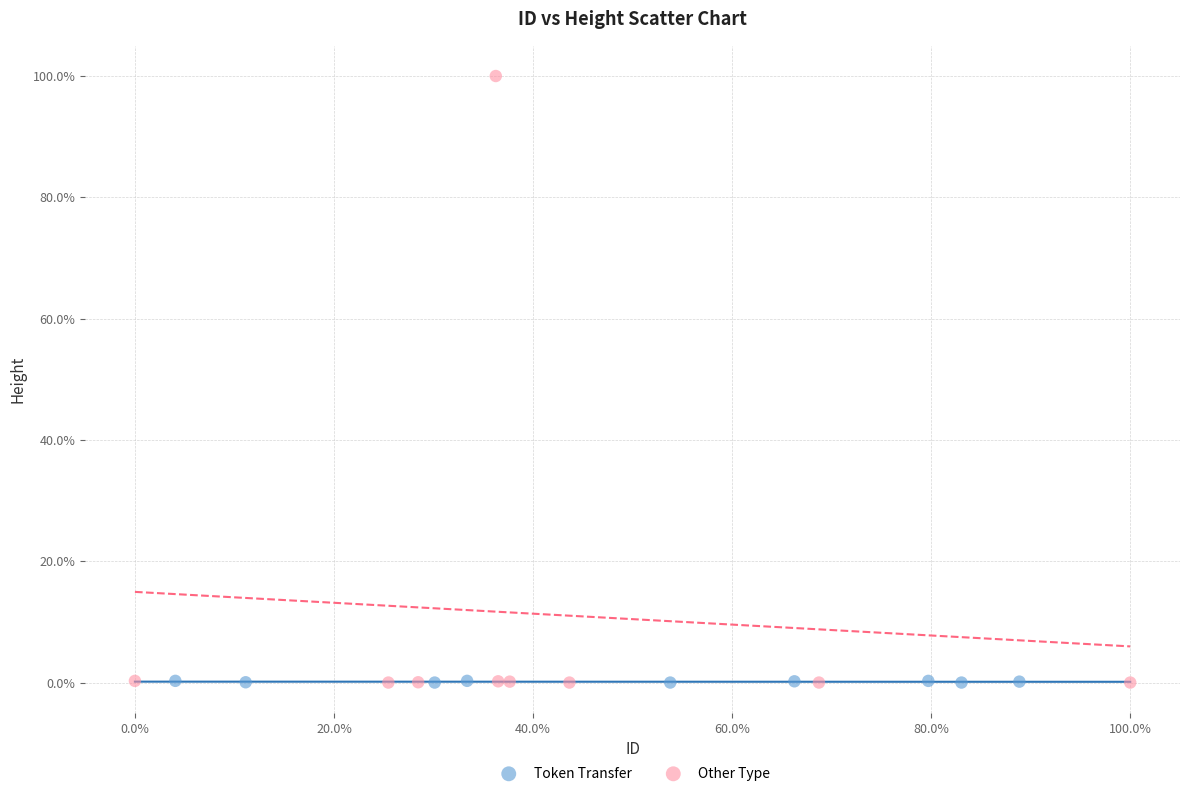

Which series has the widest spread of Y values?

Other Type